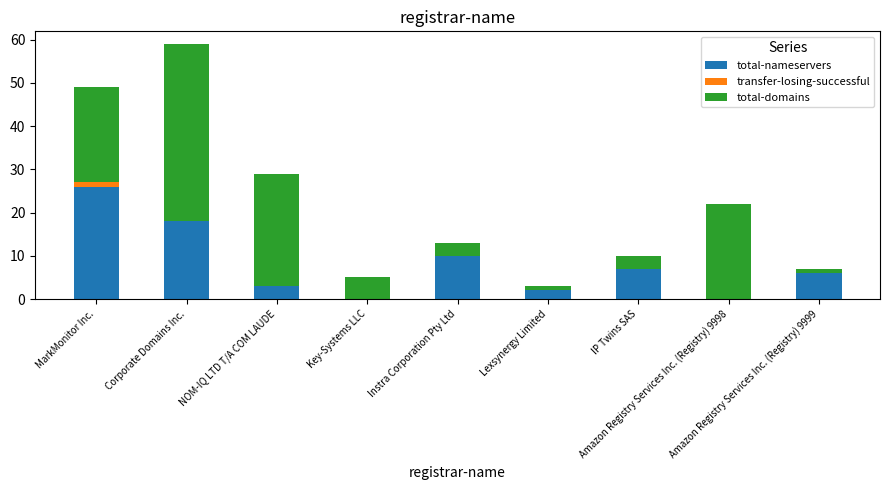

What is the highest value of the total-nameservers series?

26